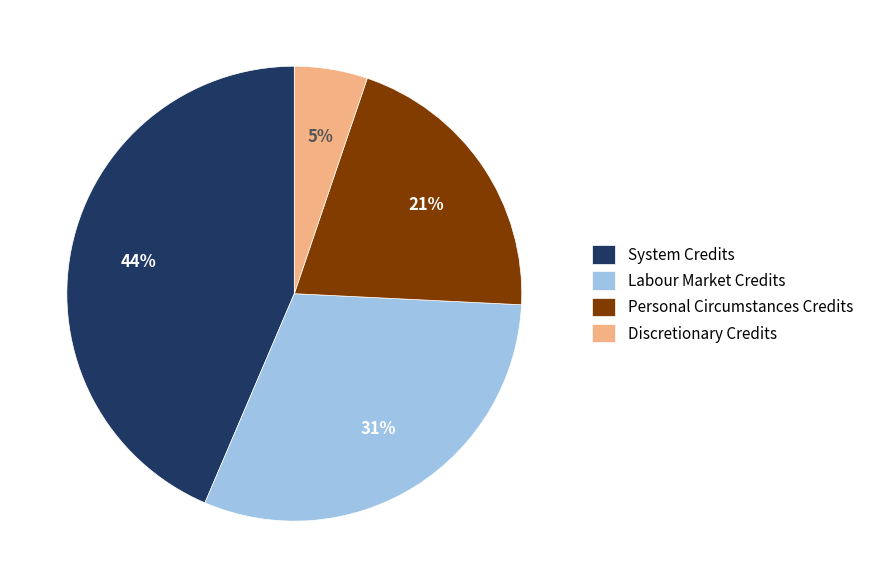

Count the number of slices in the pie.

4